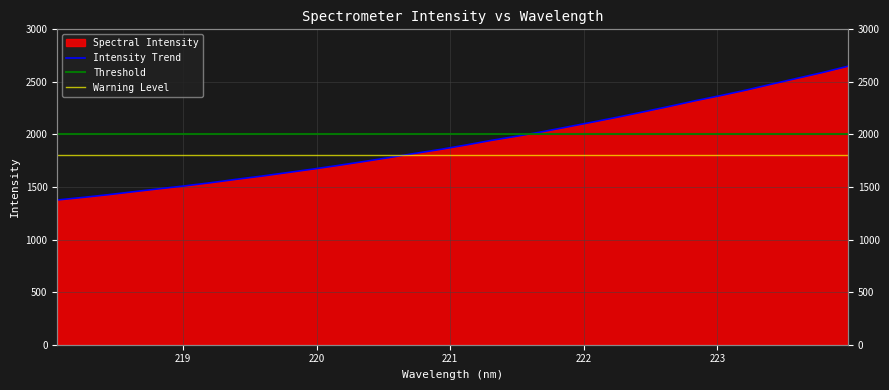

What is the ratio of the value at 220.3533 to the value at 222.4538?

0.8